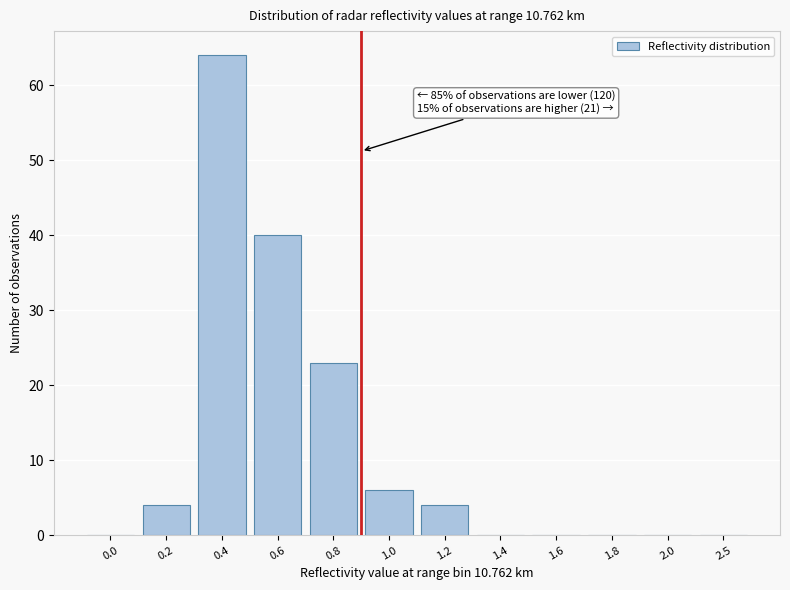

Reading left to right, list all the values displayed in this chart.

0.0=0	0.2=4	0.4=64	0.6=40	0.8=23	1.0=6	1.2=4	1.4=0	1.6=0	1.8=0	2.0=0	2.5=0